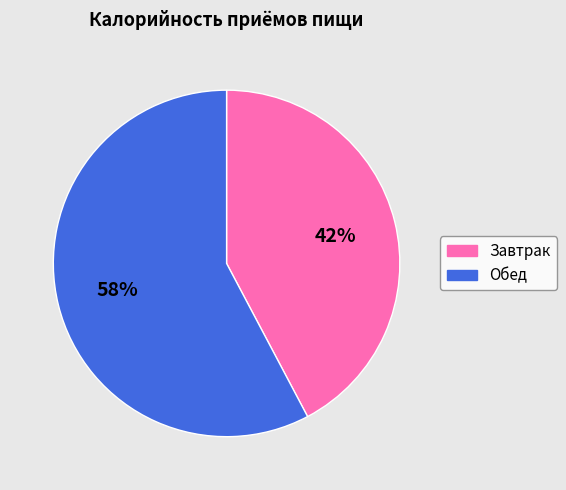

True or false: Завтрак accounts for 55% of the total.

False